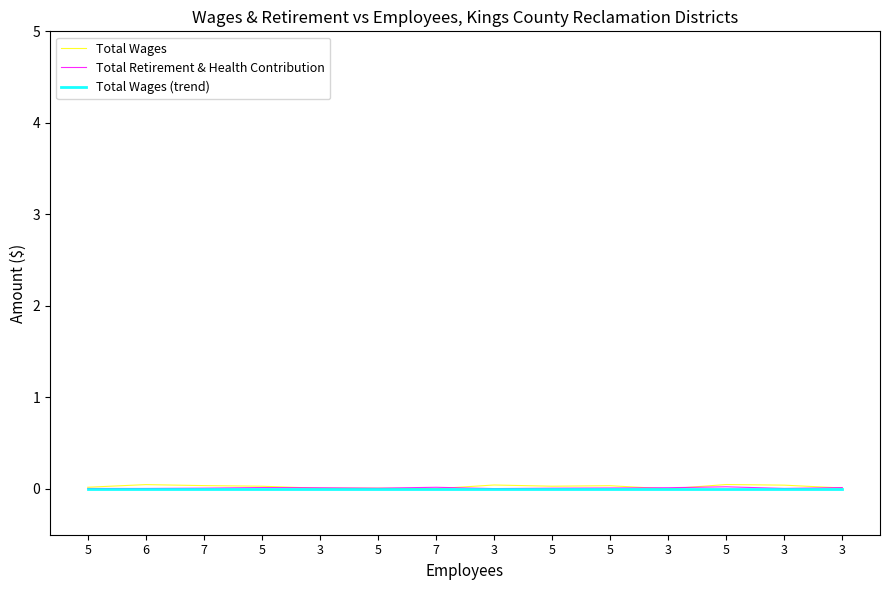

How many lines are shown in the chart?

3